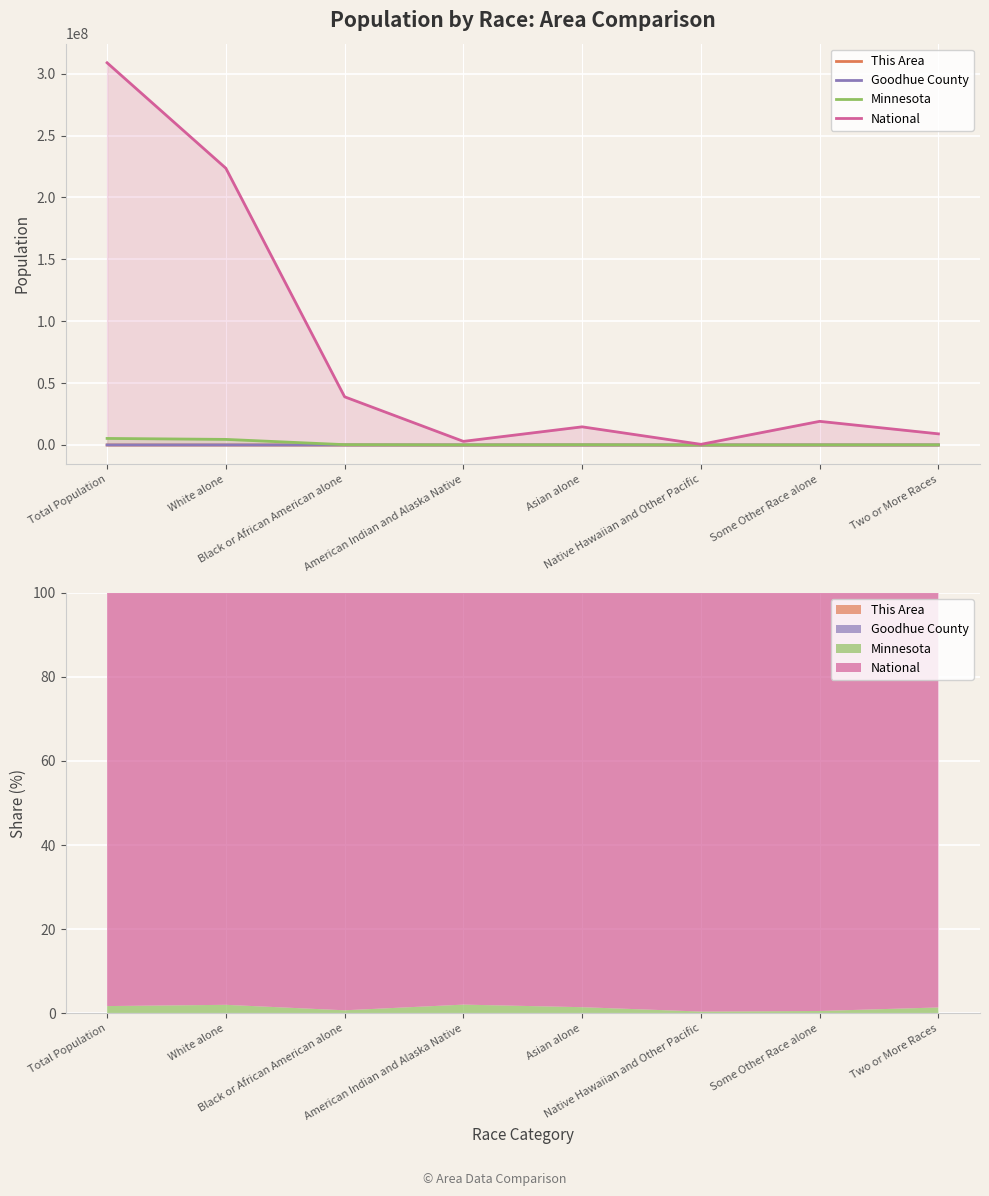

What is the maximum value shown in the chart?

308745538